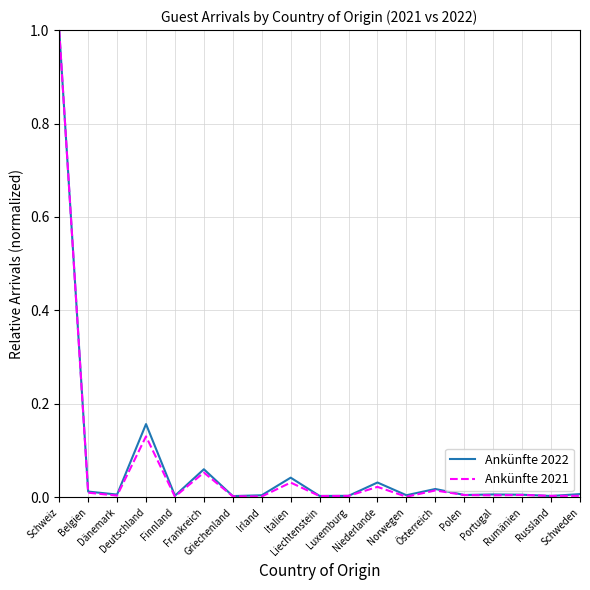

What is the sum of all Ankünfte 2022 values?

1.4